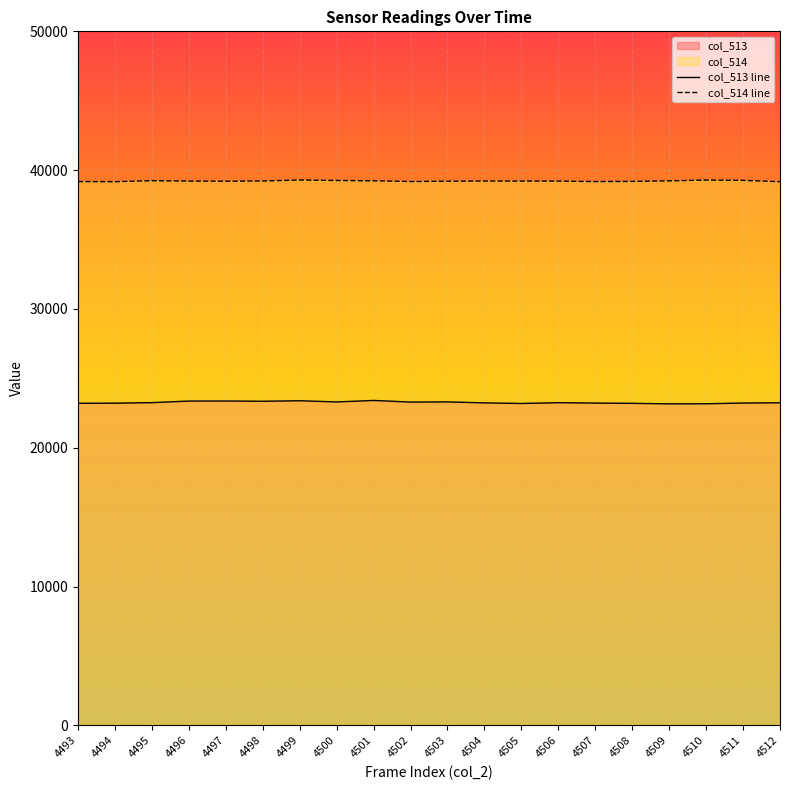

How many data points in col_514 line are above 39211?

9